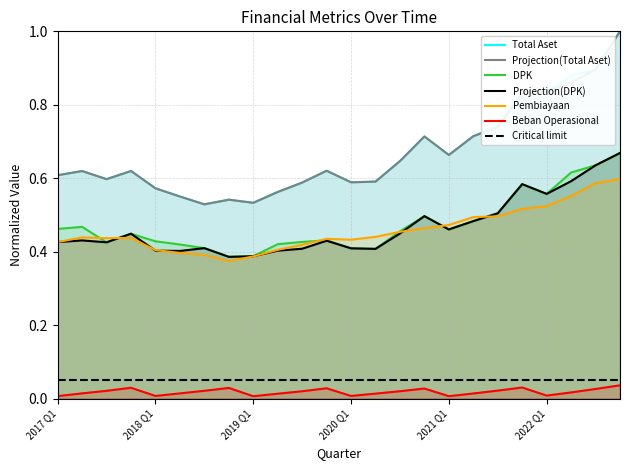

Which series has the largest range (max minus min)?

Total Aset